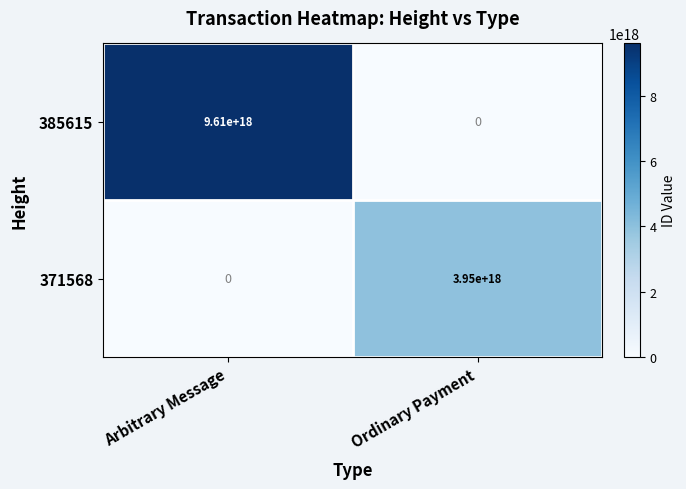

The 371568 series shows 1864629662710923264 at Arbitrary Message. True or false?

False